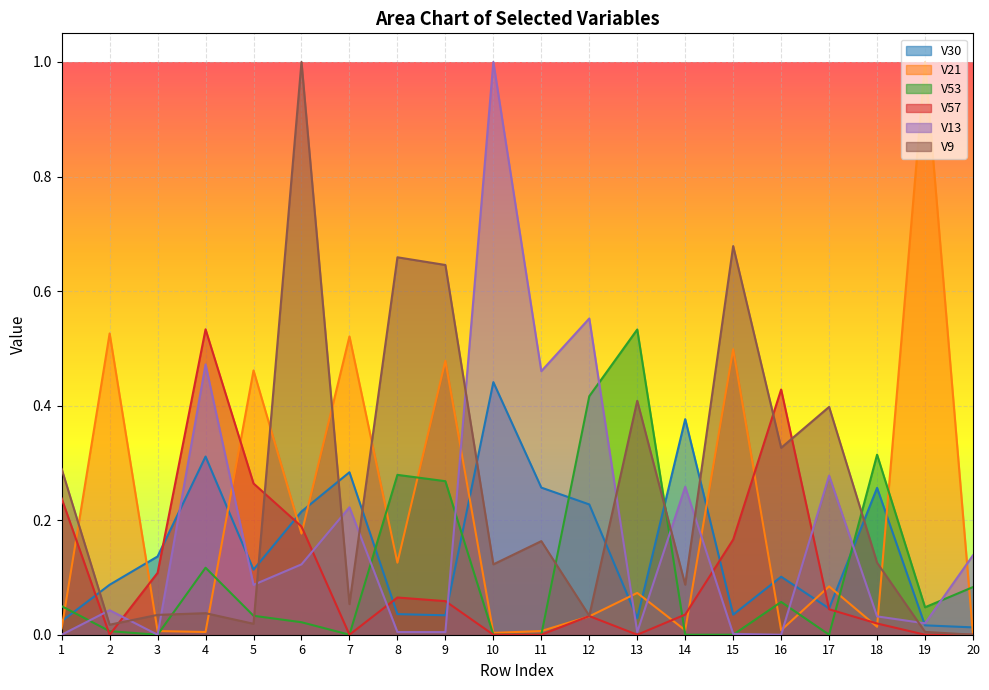

The V13 series shows 0.3 at 14. True or false?

True